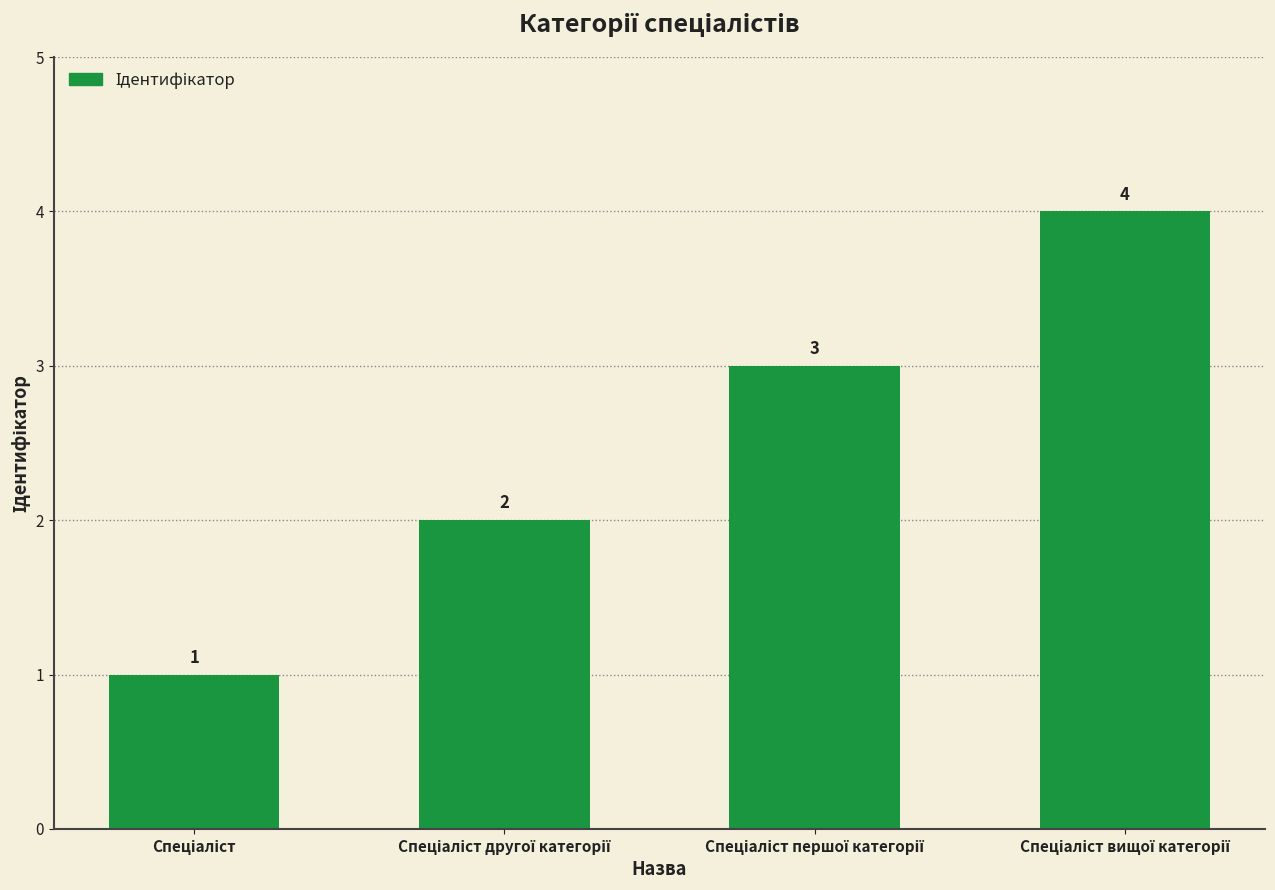

What is the difference between the maximum and minimum values?

3